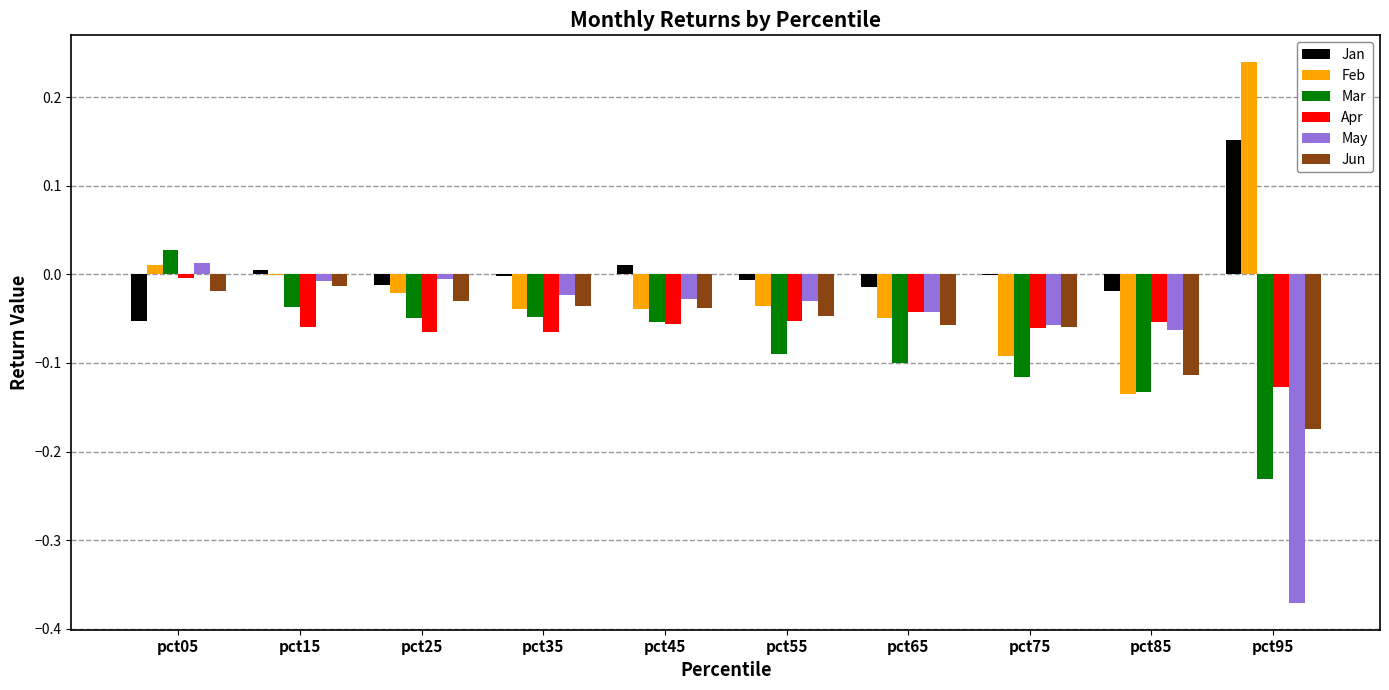

What is the sum of all May values?

-0.6